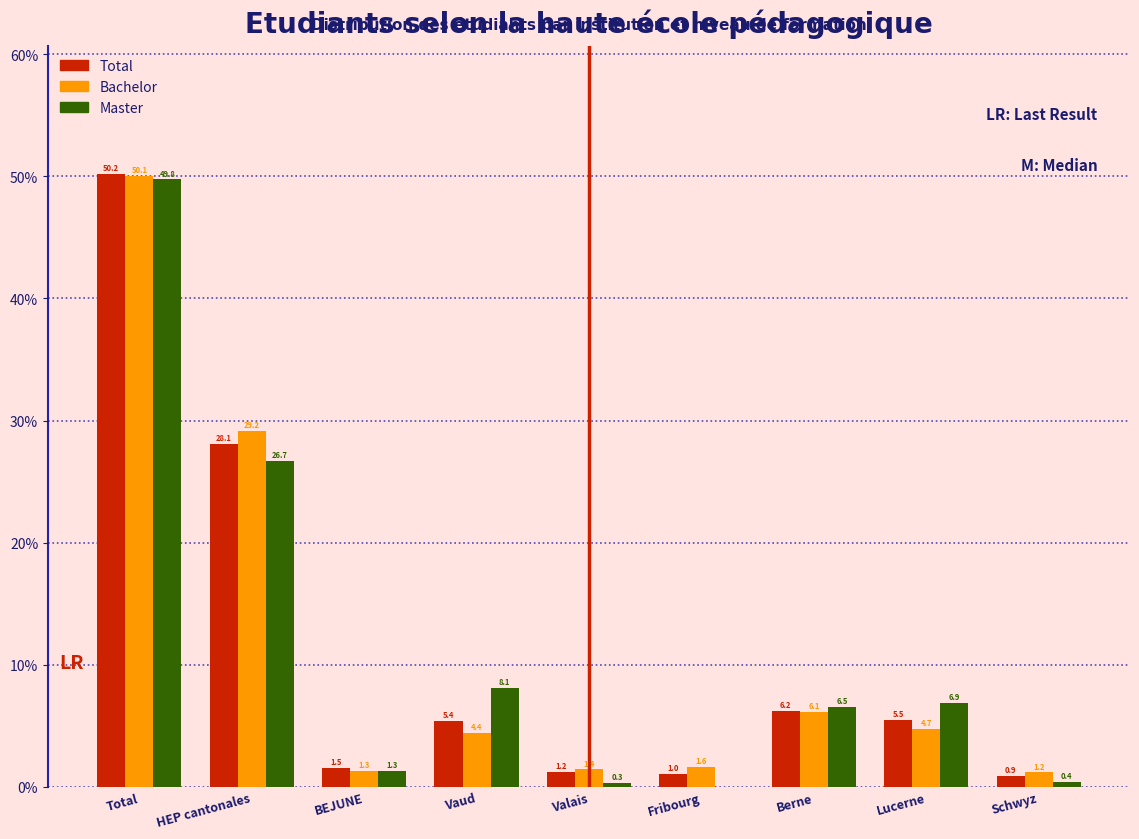

Reading left to right, transcribe all the data shown in this chart.

Total: Total=50.2	HEP cantonales=28.1	BEJUNE=1.5	Vaud=5.4	Valais=1.2	Fribourg=1.0	Berne=6.2	Lucerne=5.5	Schwyz=0.9
Bachelor: Total=50.1	HEP cantonales=29.2	BEJUNE=1.3	Vaud=4.4	Valais=1.4	Fribourg=1.6	Berne=6.1	Lucerne=4.7	Schwyz=1.2
Master: Total=49.8	HEP cantonales=26.7	BEJUNE=1.3	Vaud=8.1	Valais=0.3	Fribourg=0.0	Berne=6.5	Lucerne=6.9	Schwyz=0.4